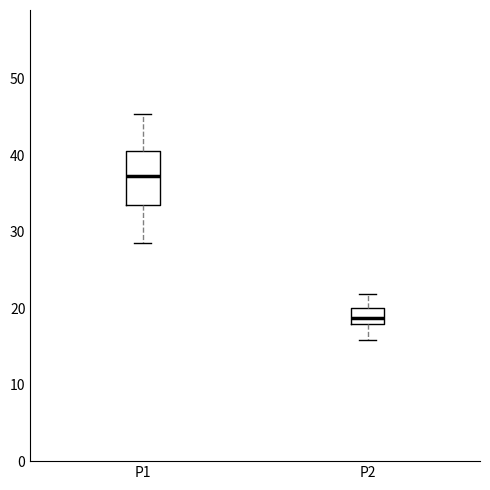

Where does the lower whisker of the box for P2 end on the y-axis? The values are not printed on the chart, so give them approximately, as read against the axis.

16